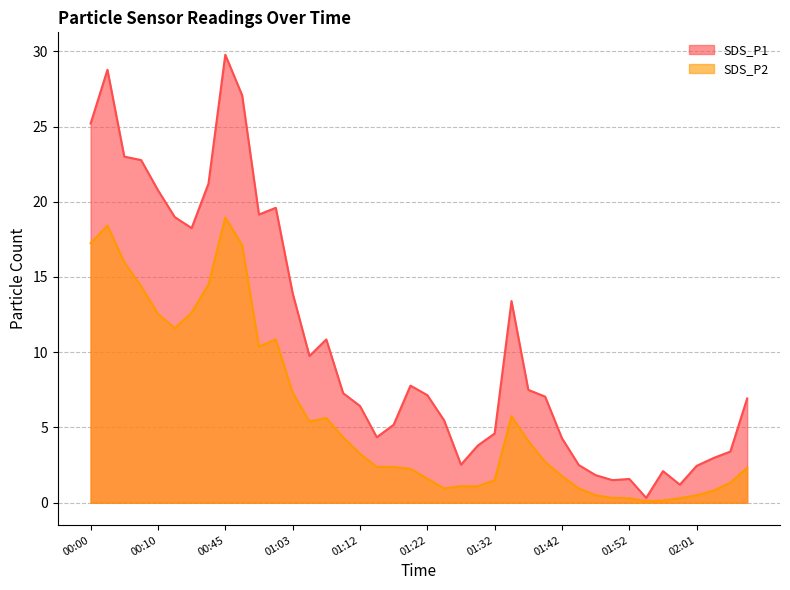

Rank the series by their maximum value, from highest to lowest.

SDS_P1, SDS_P2